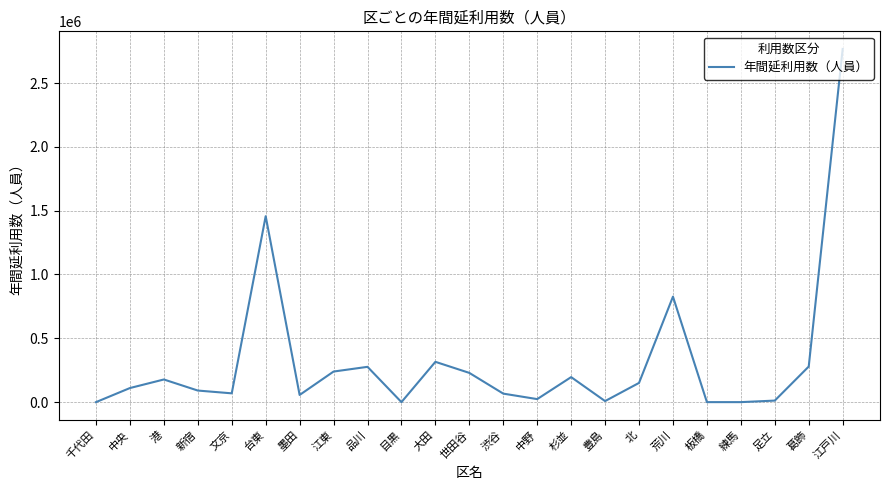

Is it true that the value at 大田 is 164932?

False